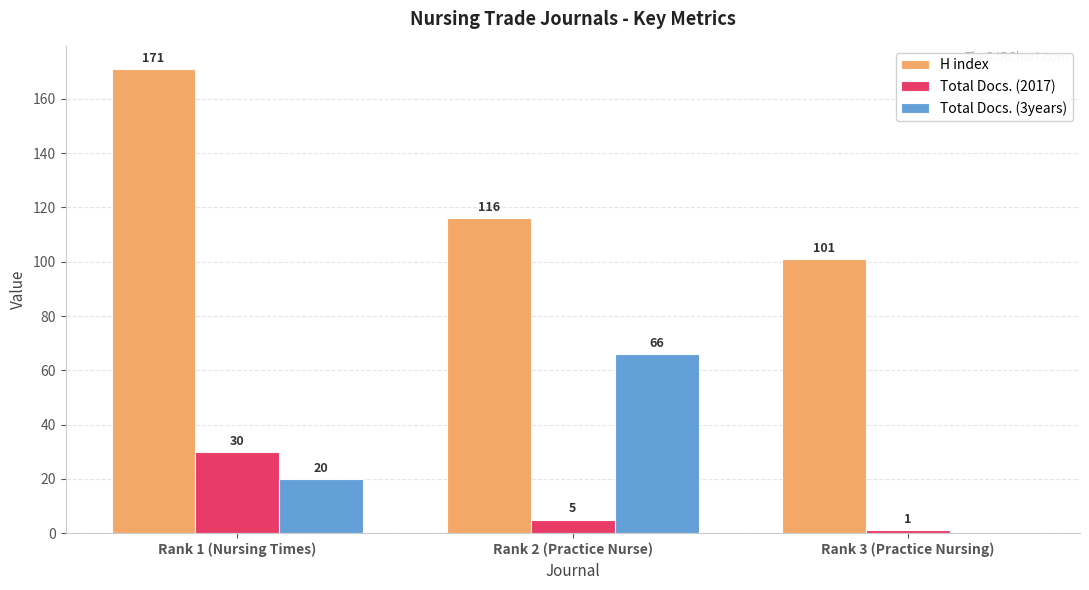

The Total Docs. (3years) series shows 26 at Rank 3 (Practice Nursing). True or false?

False